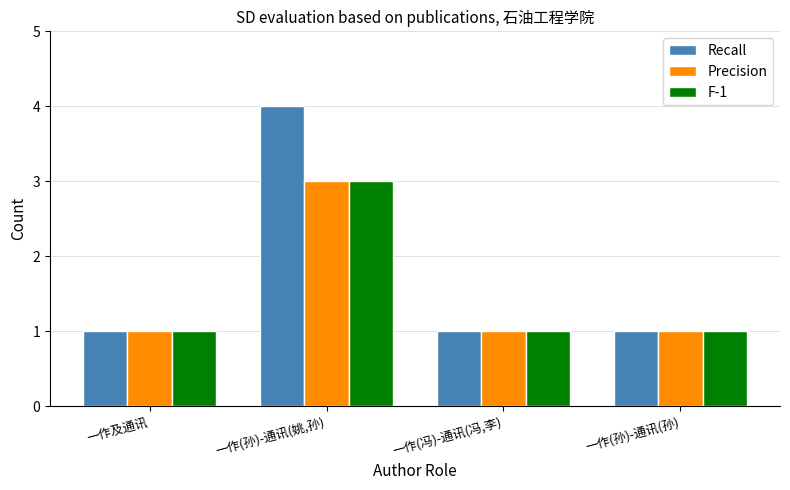

How many Precision values are between 1 and 3?

4